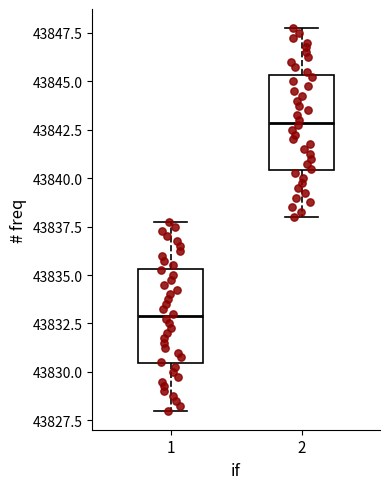

Reading left to right, read every box against the y-axis: the position of its median line, the range the box covers, and the ends of its whiskers. The values are not printed on the chart, so give them approximately, as read against the axis.

1: median 43833.0, box 43830.5 to 43835.5, whiskers 43828.0 to 43838.0
2: median 43843.0, box 43840.5 to 43845.5, whiskers 43838.0 to 43848.0